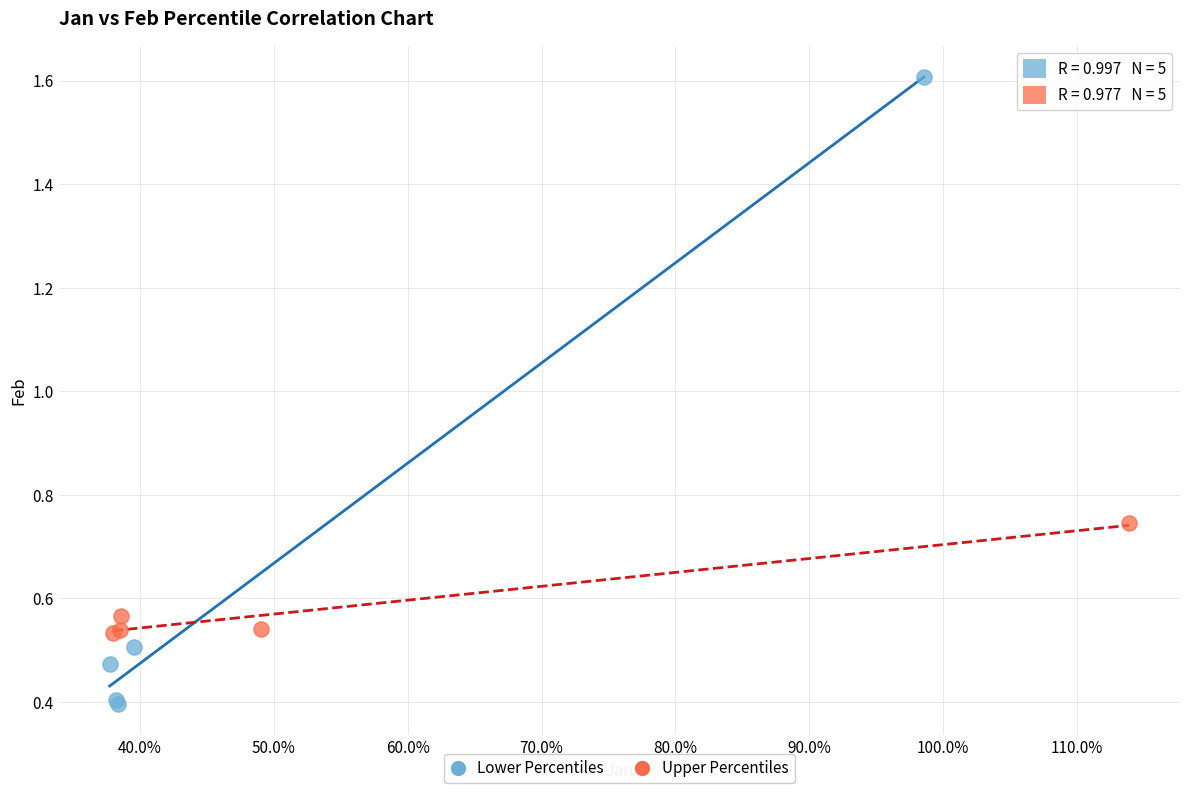

Which series reaches the maximum Y coordinate?

Lower Percentiles